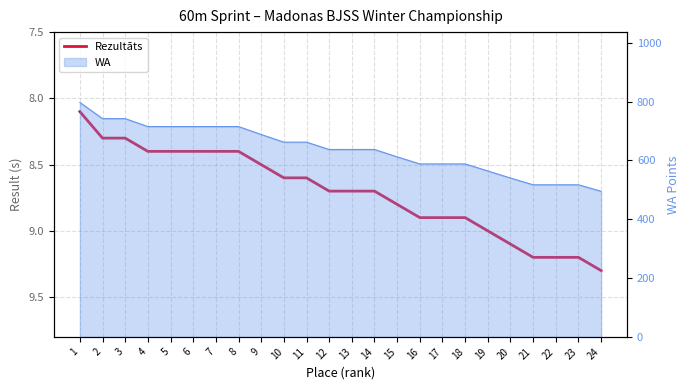

Reading left to right, extract all data points from this chart.

8.1	8.3	8.3	8.4	8.4	8.4	8.4	8.4	8.5	8.6	8.6	8.7	8.7	8.7	8.8	8.9	8.9	8.9	9.0	9.1	9.2	9.2	9.2	9.3